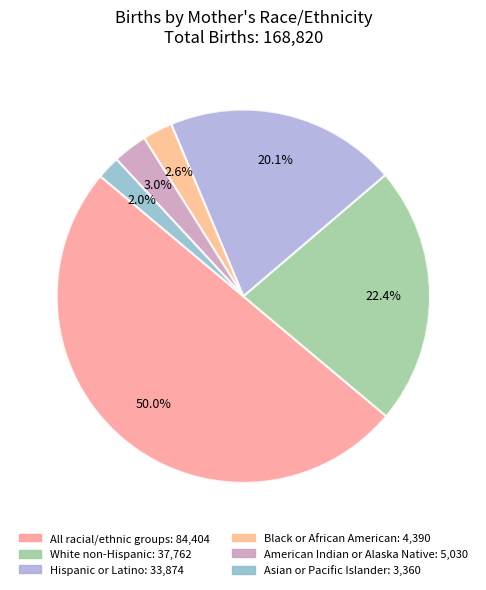

The American Indian or Alaska Native slice represents 1% of the pie. True or false?

False